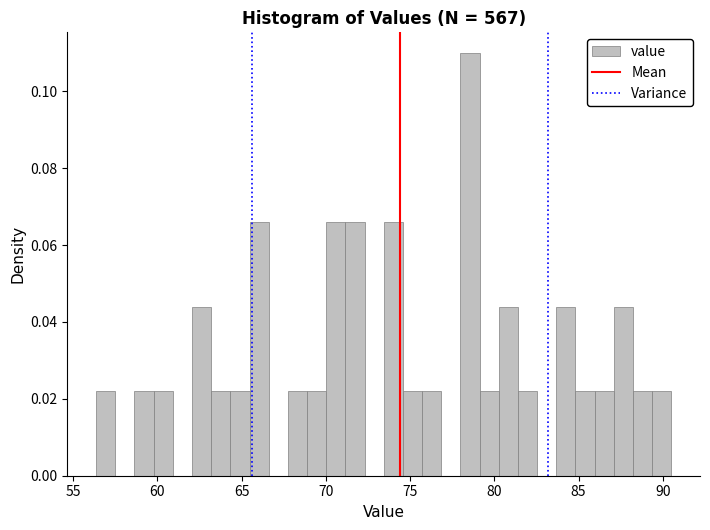

Read against the x-axis, roughly where is the centre of the tallest bar?

78.5